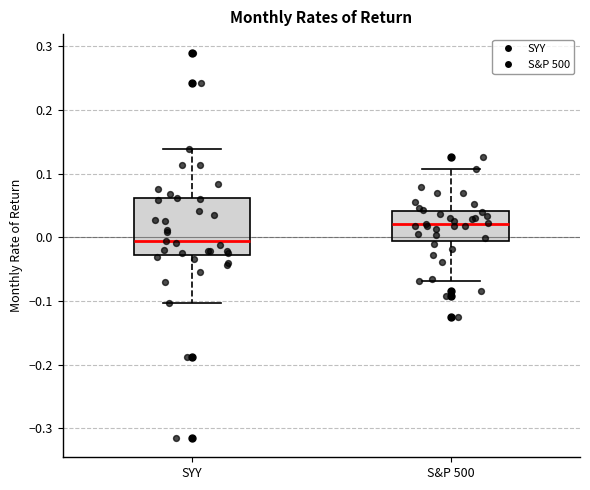

Where is the lower edge of the box for S&P 500 on the y-axis? The values are not printed on the chart, so give them approximately, as read against the axis.

-0.01